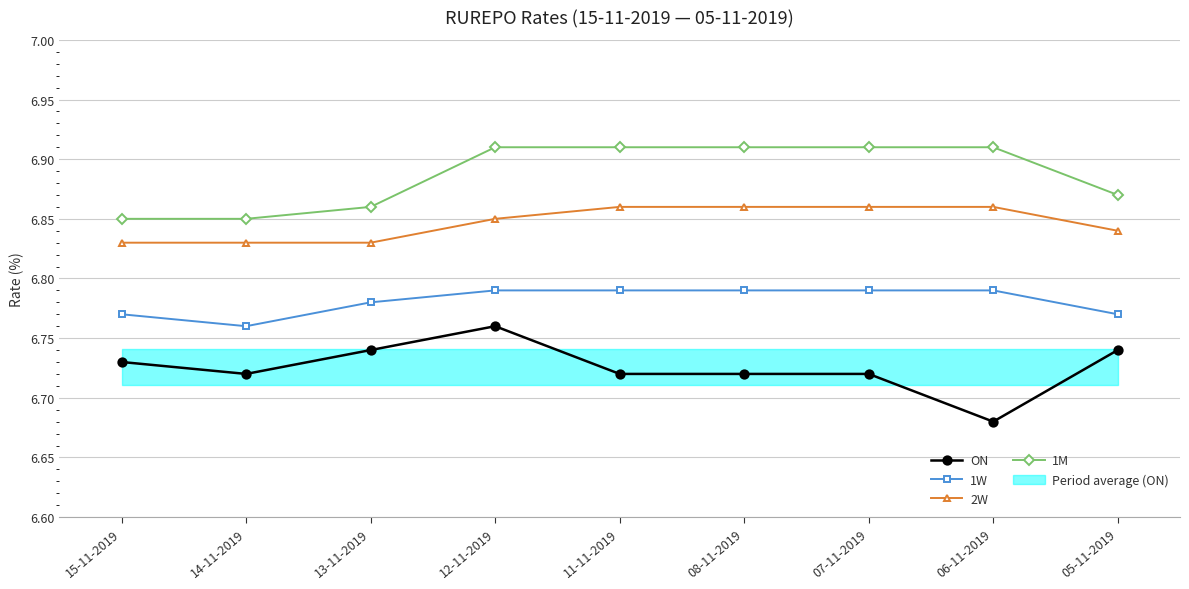

The value of 2W at 13-11-2019 is 6.8. True or false?

True